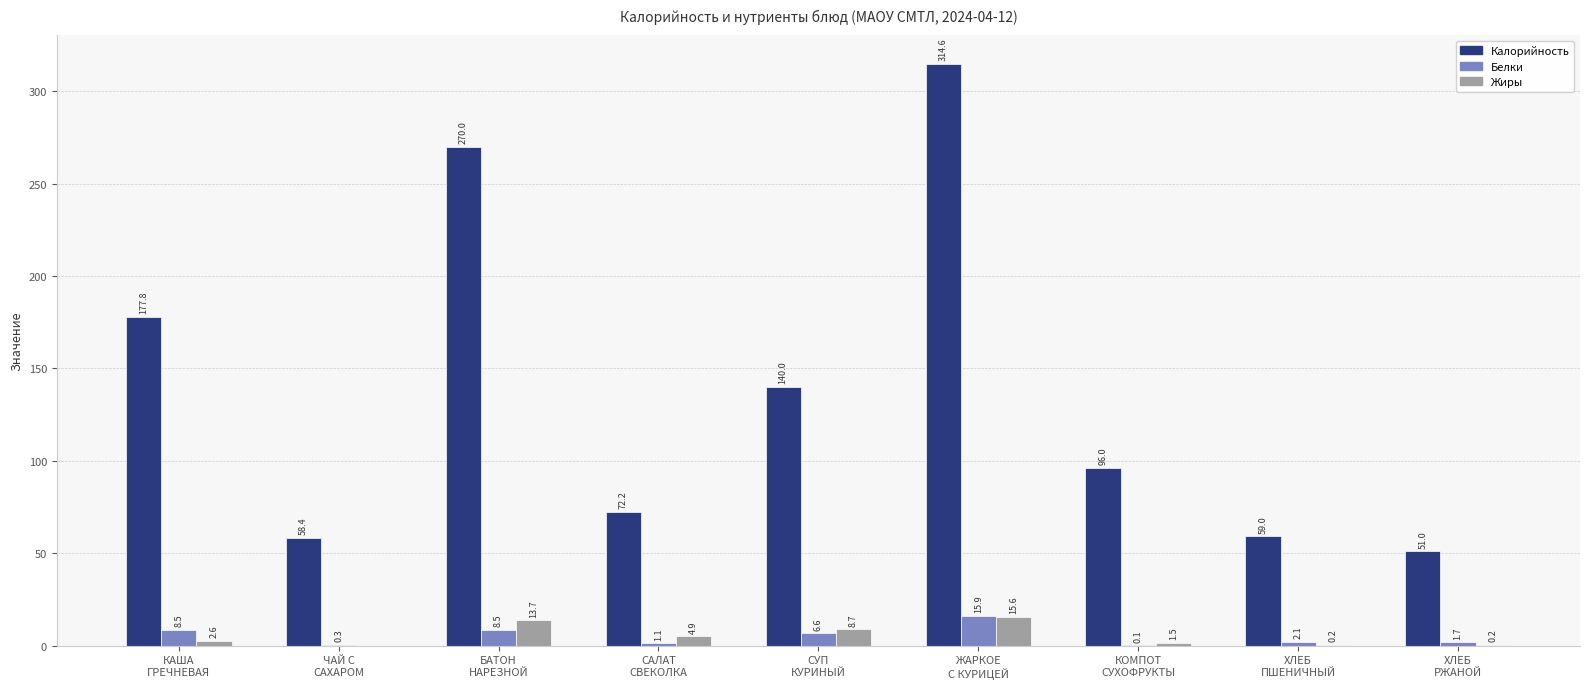

What is the sum of all Жиры values?

47.4